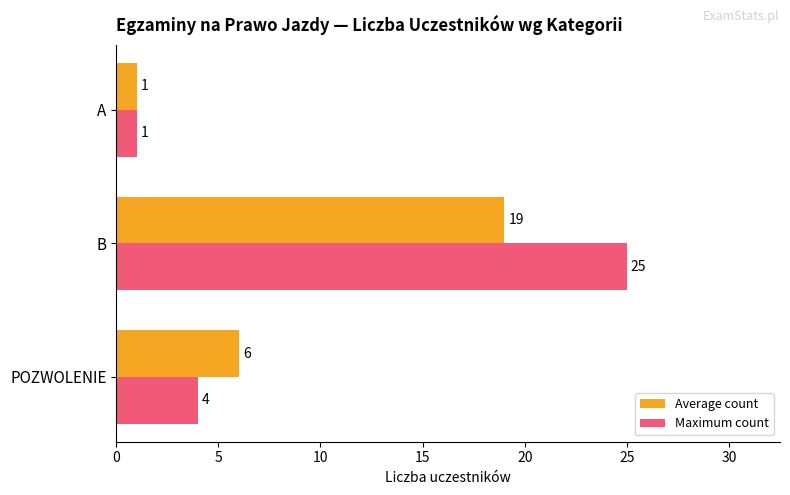

How many categories are shown in the chart?

3